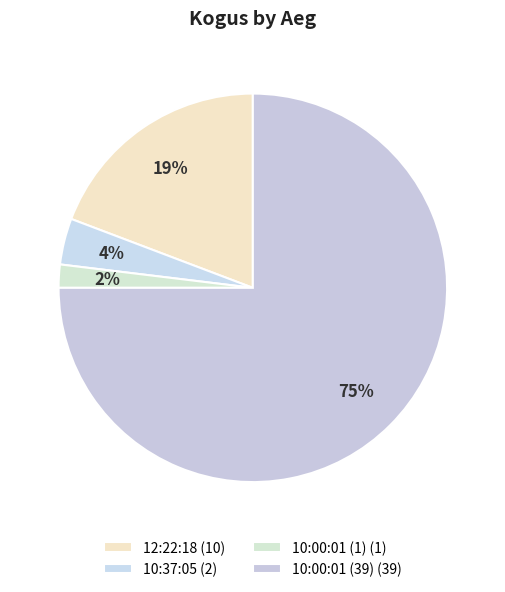

How many slices are in this pie chart?

4